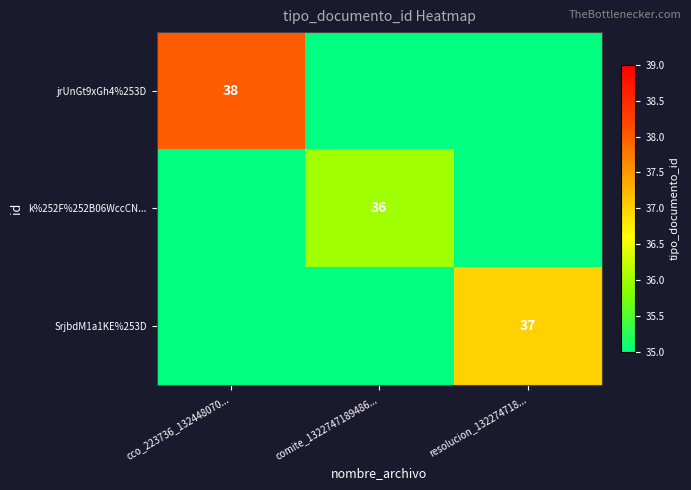

The SrjbdM1a1KE%253D series shows 51 at resolucion_132274718.... True or false?

False